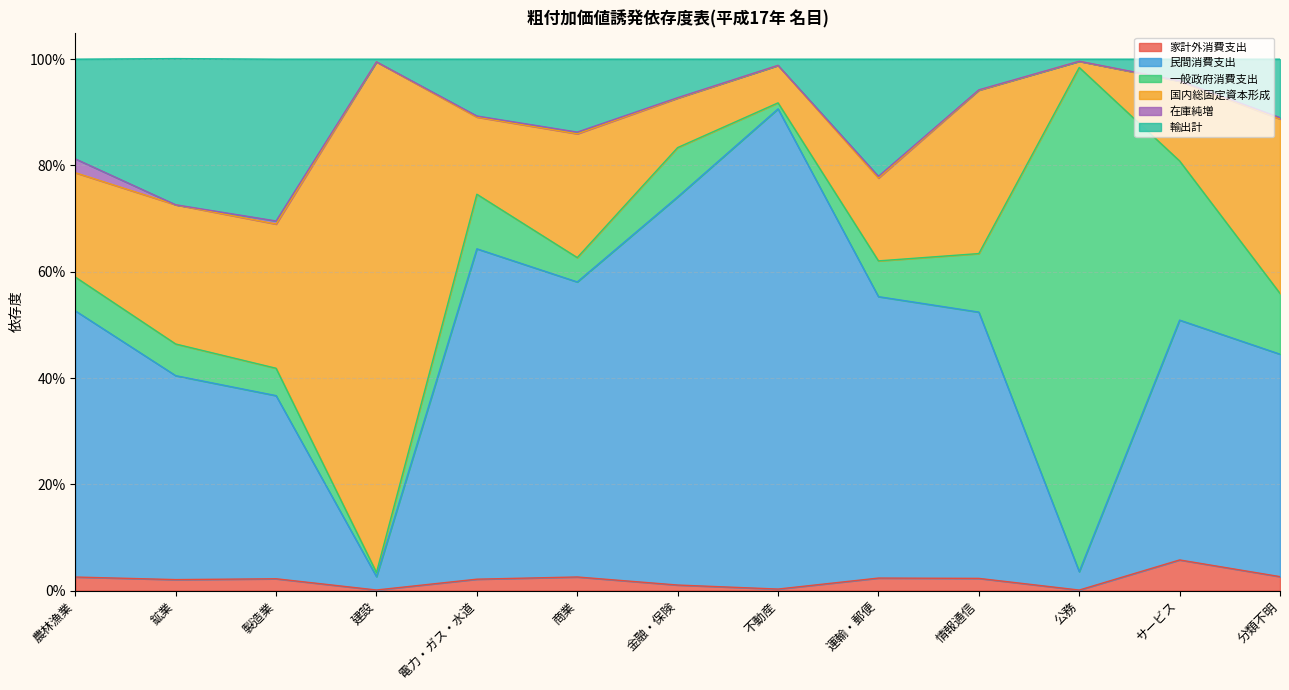

True or false: 輸出計 and 家計外消費支出 intersect in this chart.

False